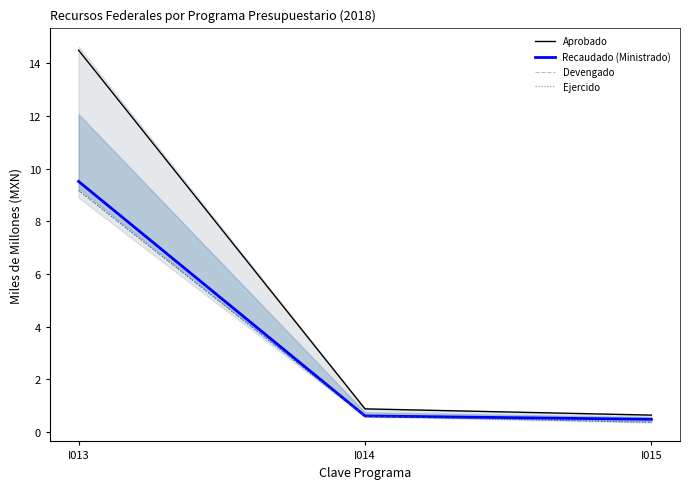

What is the smallest value displayed?

0.4